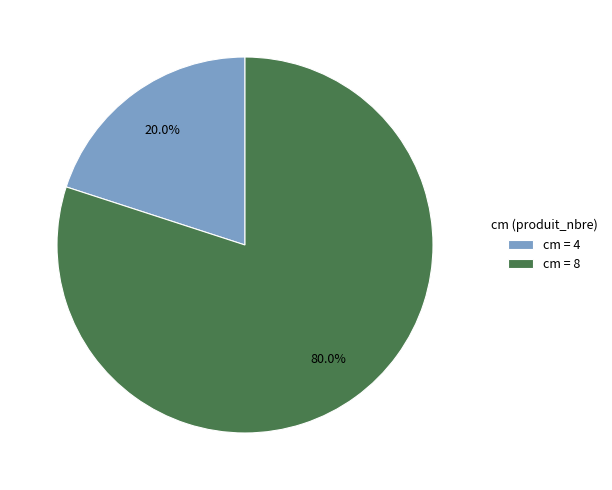

Is there a majority slice in this chart?

Yes